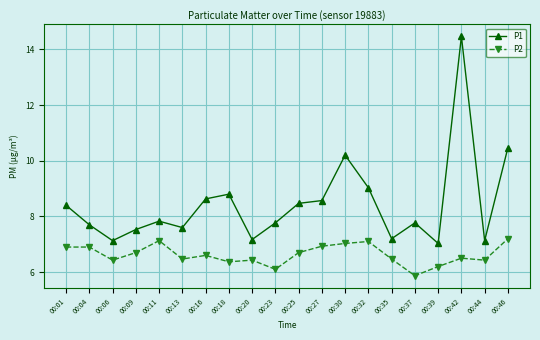

What is the average value of the P2 series?

6.6